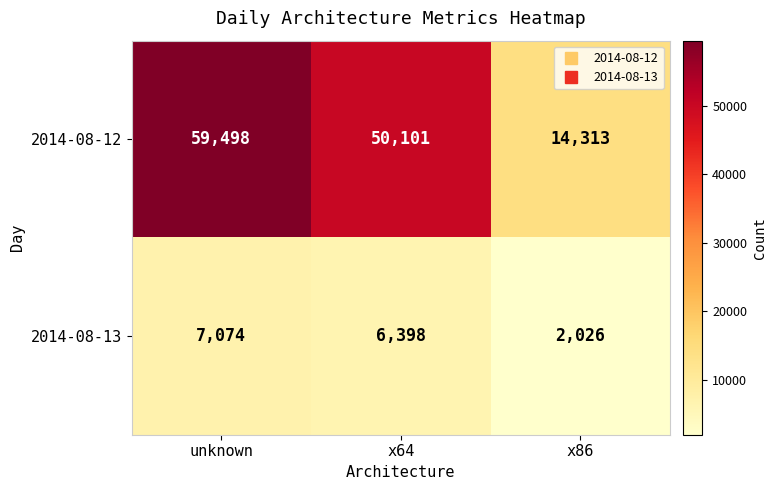

How many distinct data groups are displayed?

2